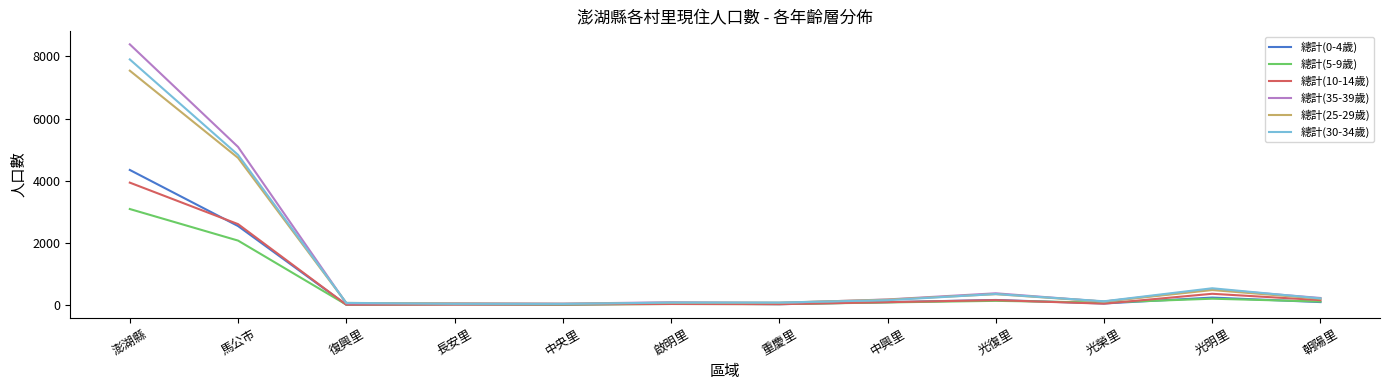

What is the minimum value shown in the chart?

10